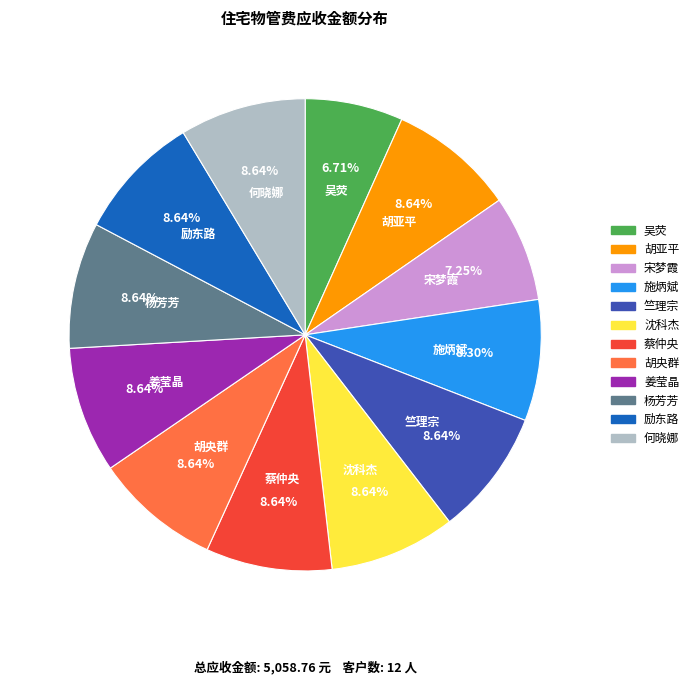

The 施炳斌 slice represents 1% of the pie. True or false?

False